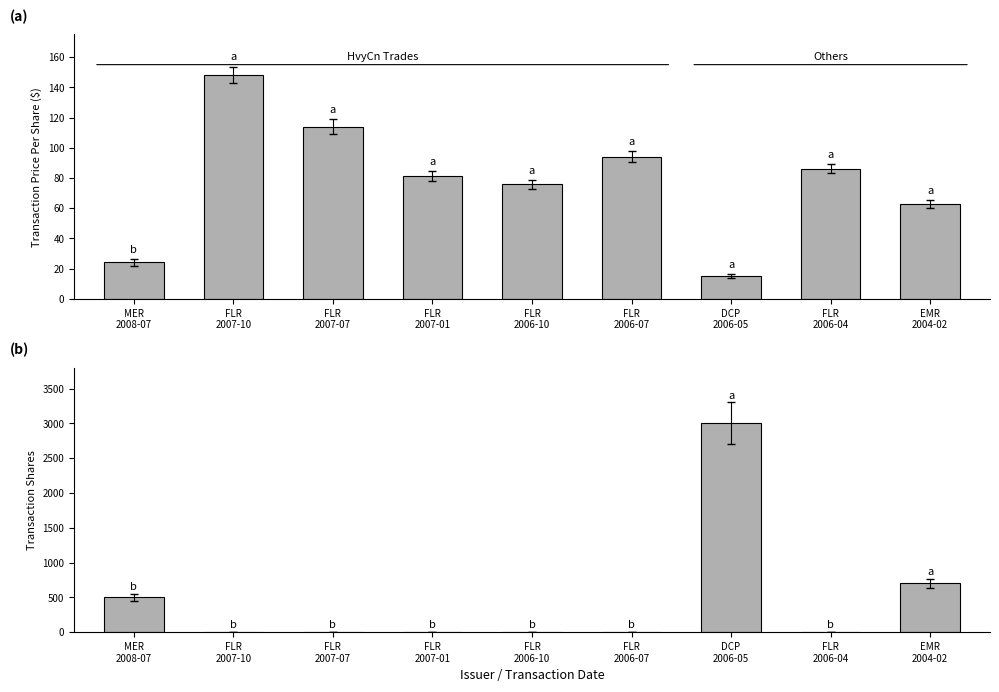

How many groups of bars are there?

9